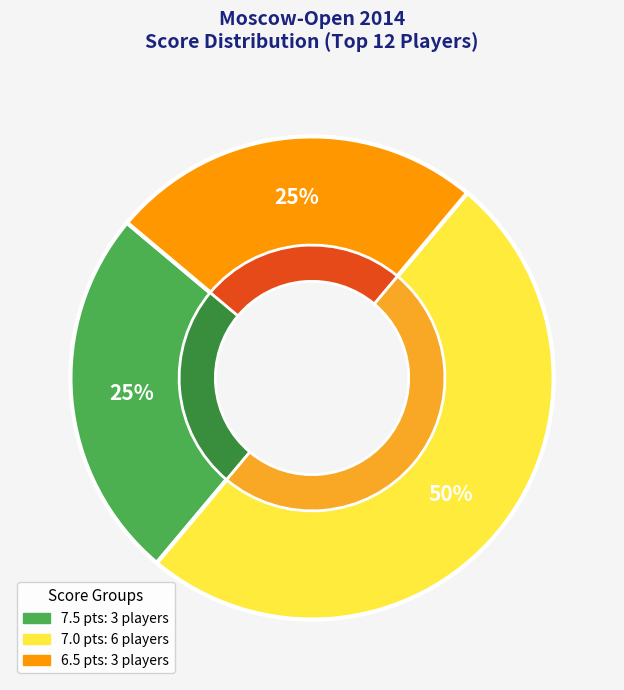

Is Privalov Igor the majority of the pie?

No